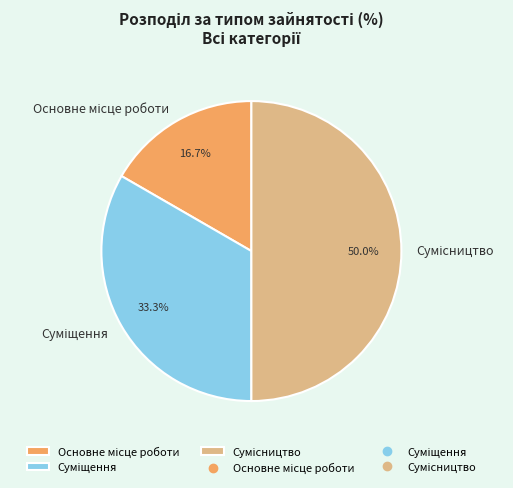

How many segments does this pie chart have?

3